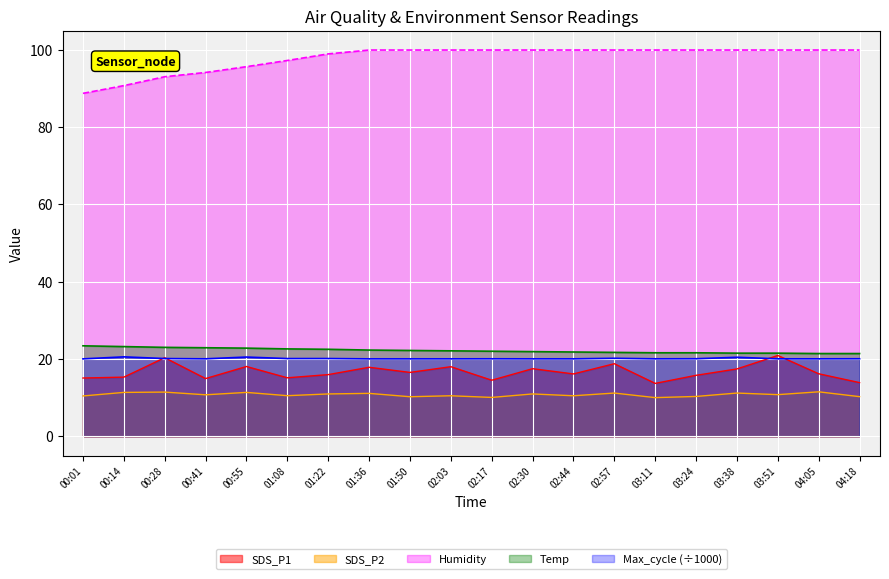

Between 02:44 and 02:30, which is larger?

02:30